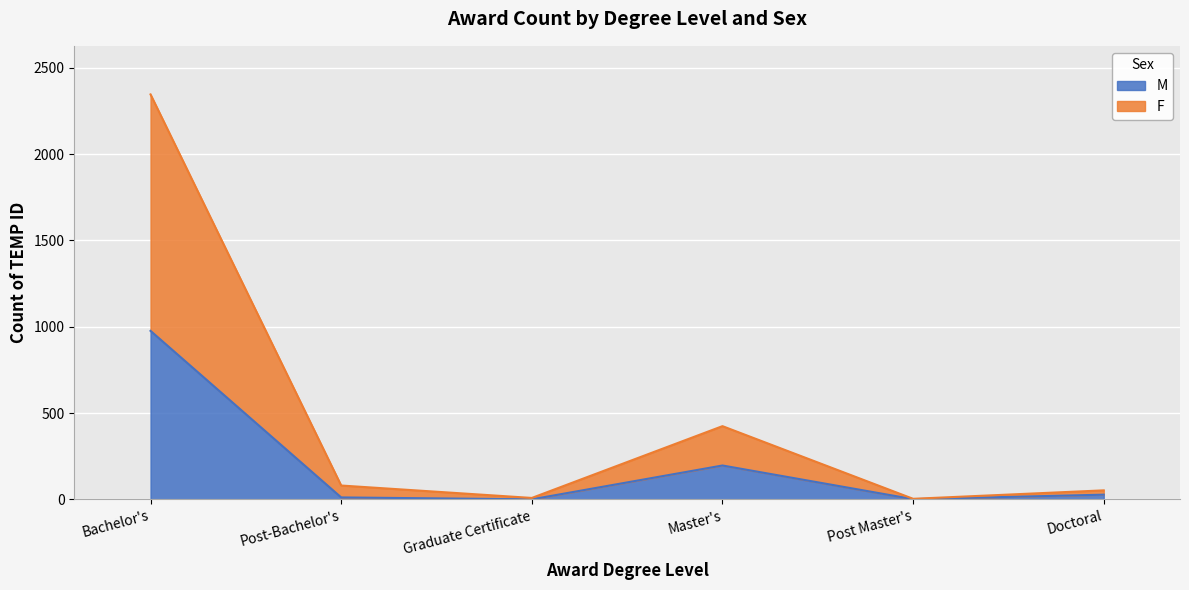

Reading right to left, list all the values displayed in this chart.

M: Doctoral=27	Post Master's=1	Master's=196	Graduate Certificate=0	Post-Bachelor's=11	Bachelor's=976
F: Doctoral=52	Post Master's=3	Master's=424	Graduate Certificate=8	Post-Bachelor's=80	Bachelor's=2346